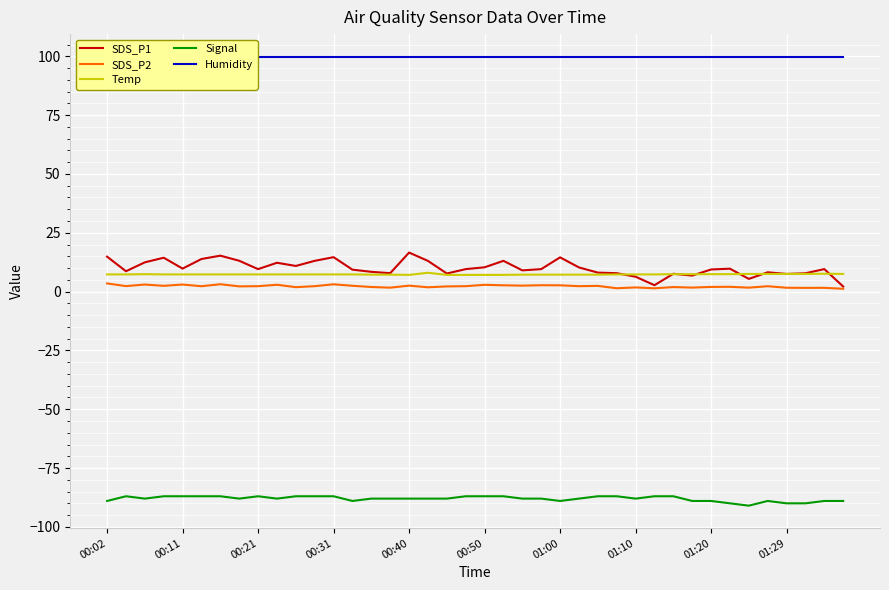

What is the maximum value for Temp?

8.0